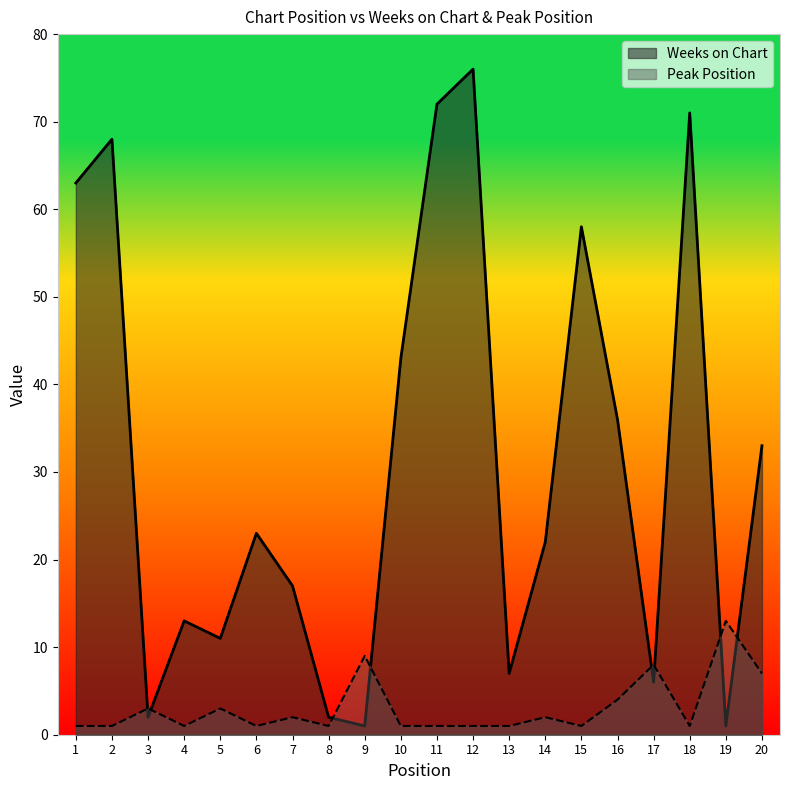

At which label does Weeks on Chart first exceed 23?

1